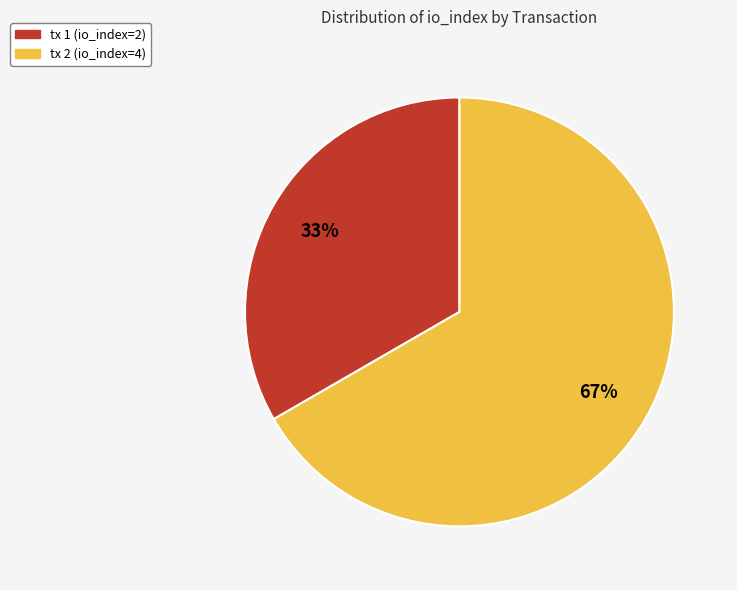

What is the smallest slice in the pie chart?

tx 1 (io_index=2)